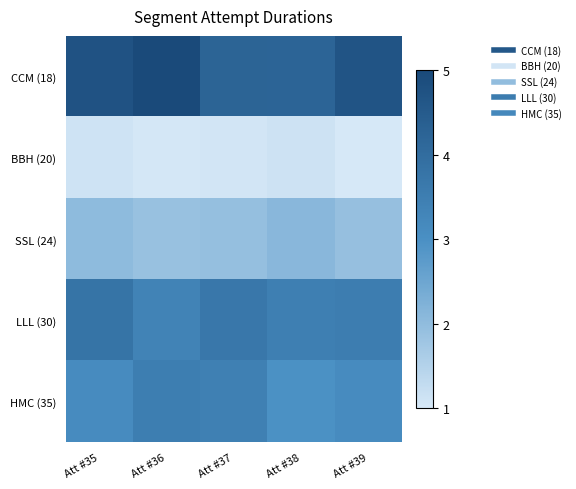

Which series has the widest spread of values?

CCM (18)